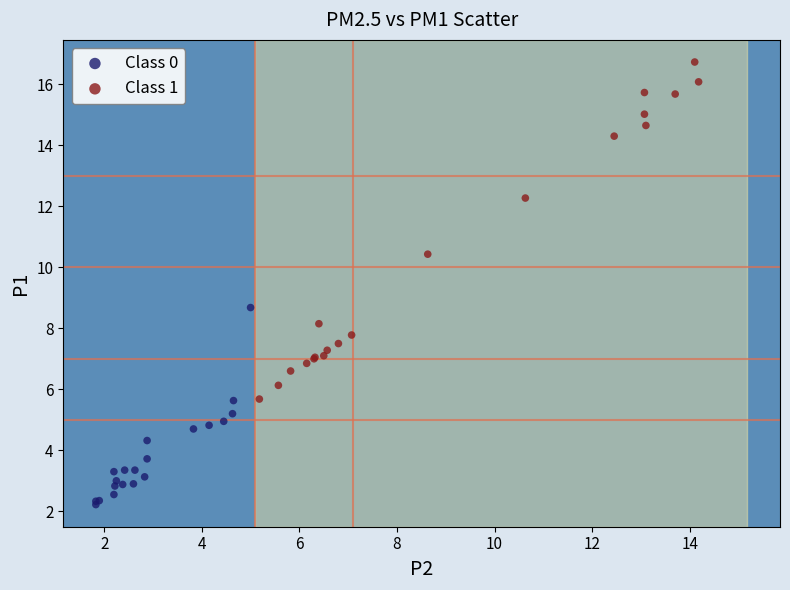

Which series has the widest spread of Y values?

Class 1